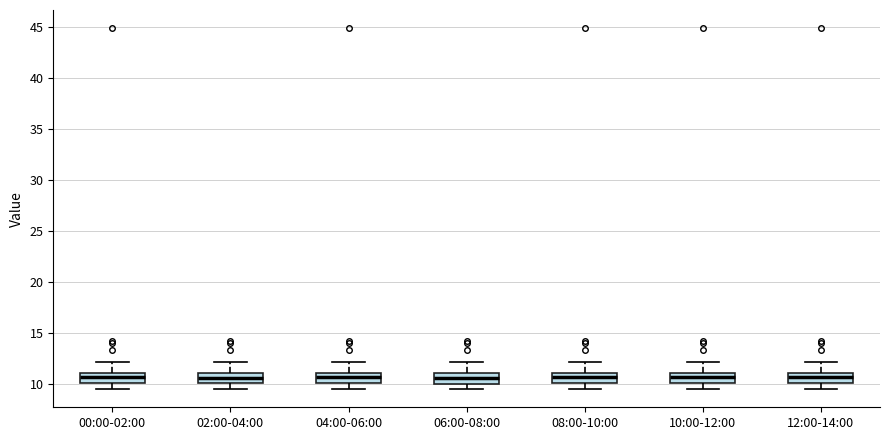

Where is the lower edge of the box for 02:00-04:00 on the y-axis? The values are not printed on the chart, so give them approximately, as read against the axis.

10.0